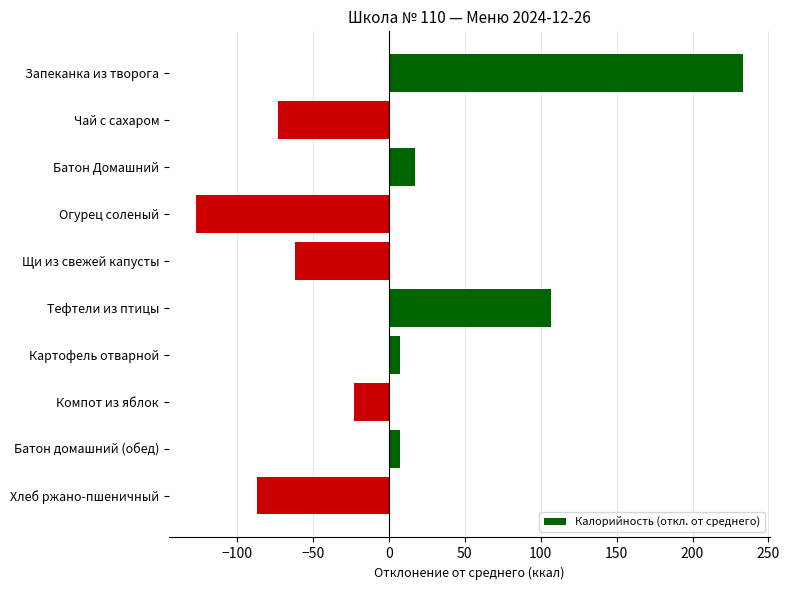

Reading top to bottom, list all the values displayed in this chart.

Запеканка из творога=233.1	Чай с сахаром=-72.9	Батон Домашний=17.1	Огурец соленый=-126.9	Щи из свежей капусты=-61.9	Тефтели из птицы=107.1	Картофель отварной=7.1	Компот из яблок=-22.9	Батон домашний (обед)=7.1	Хлеб ржано-пшеничный=-86.9